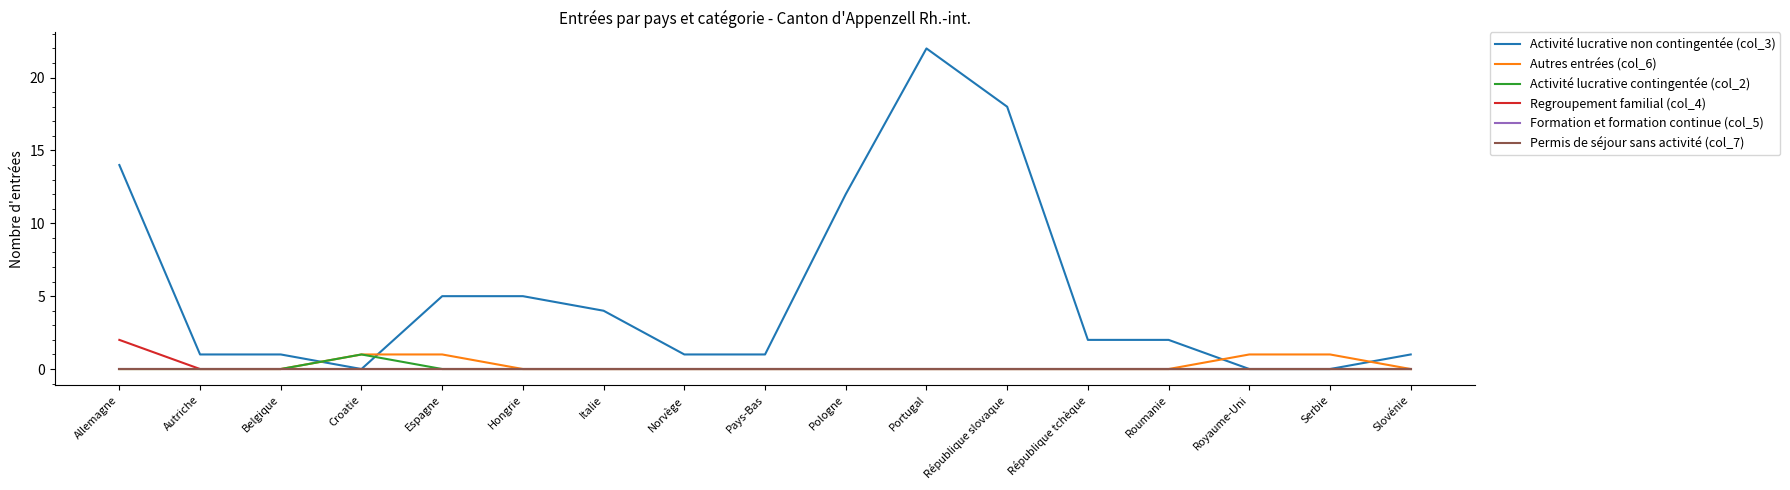

Does the chart have visible grid lines?

No